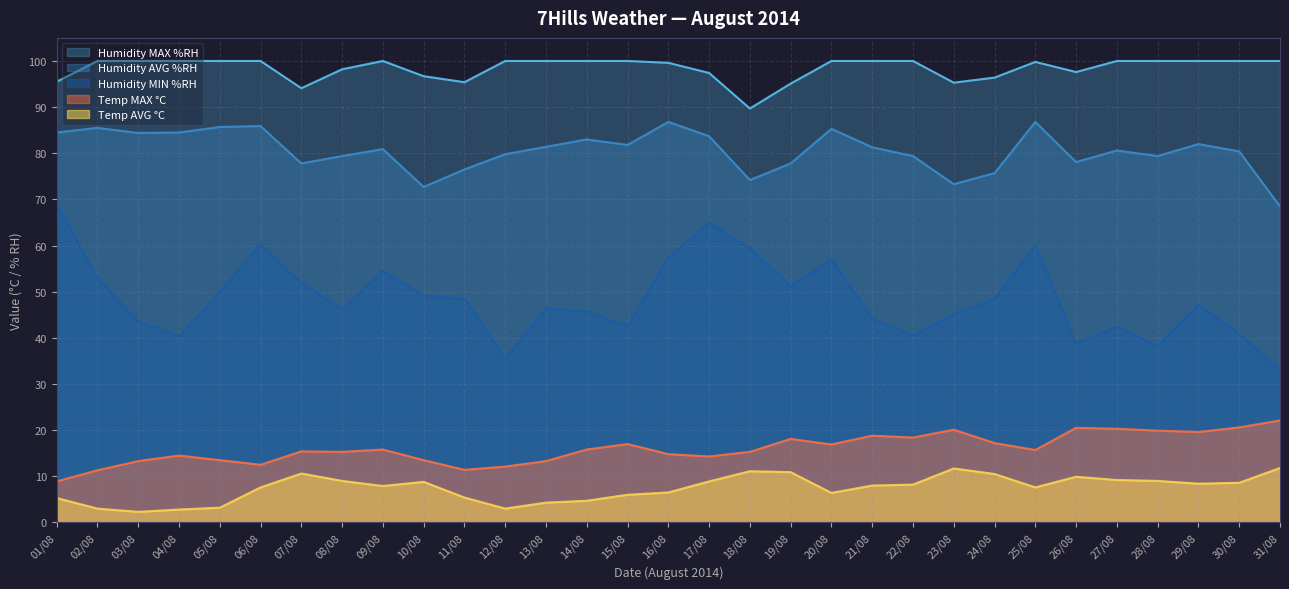

Reading left to right, transcribe all the data shown in this chart.

Humidity MAX %RH: 95.5	100.0	100.0	100.0	100.0	100.0	94.1	98.2	100.0	96.7	95.4	100.0	100.0	100.0	100.0	99.6	97.4	89.7	95.1	100.0	100.0	100.0	95.3	96.4	99.8	97.6	100.0	100.0	100.0	100.0	100.0
Humidity AVG %RH: 84.5	85.5	84.4	84.5	85.7	85.9	77.8	79.4	80.9	72.7	76.5	79.8	81.4	83.0	81.8	86.8	83.7	74.2	77.8	85.3	81.3	79.4	73.3	75.7	86.8	78.1	80.6	79.4	82.0	80.4	68.5
Humidity MIN %RH: 68.9	53.0	43.6	40.3	49.9	60.3	51.9	46.2	54.5	49.1	48.5	35.5	46.4	45.7	42.5	57.4	64.9	59.4	51.2	57.0	44.2	40.5	45.1	48.5	60.0	38.8	42.4	38.2	47.1	40.9	32.9
Temp MAX °C: 8.9	11.3	13.3	14.5	13.5	12.5	15.4	15.3	15.8	13.5	11.4	12.1	13.3	15.8	17.0	14.8	14.3	15.3	18.1	16.9	18.8	18.4	20.1	17.2	15.7	20.5	20.3	19.9	19.6	20.6	22.1
Temp AVG °C: 5.3	3.0	2.3	2.8	3.2	7.6	10.6	9.0	7.9	8.8	5.4	3.0	4.3	4.7	6.0	6.5	8.9	11.1	10.9	6.4	8.0	8.2	11.7	10.5	7.6	9.9	9.2	9.0	8.4	8.6	11.8